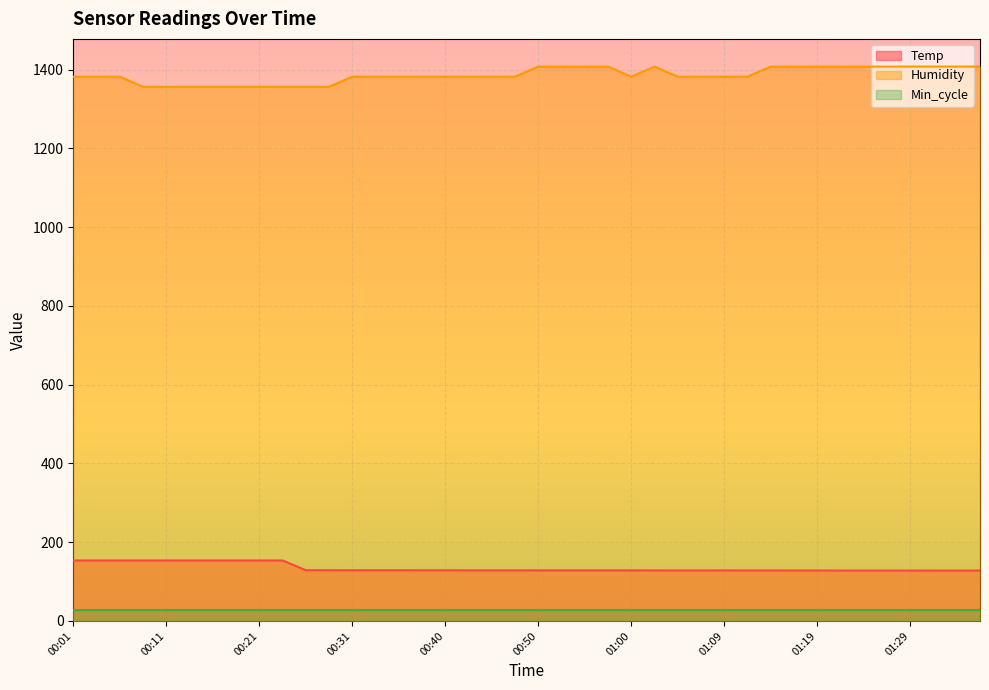

What is the total value across all series at 00:21?

1538.4